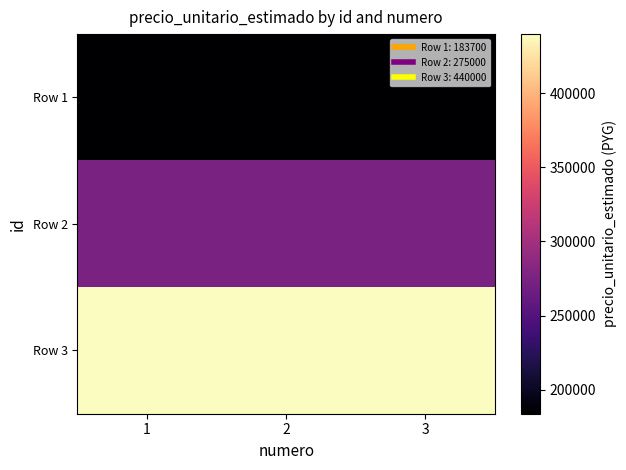

Between 2 and 1, which is larger?

2